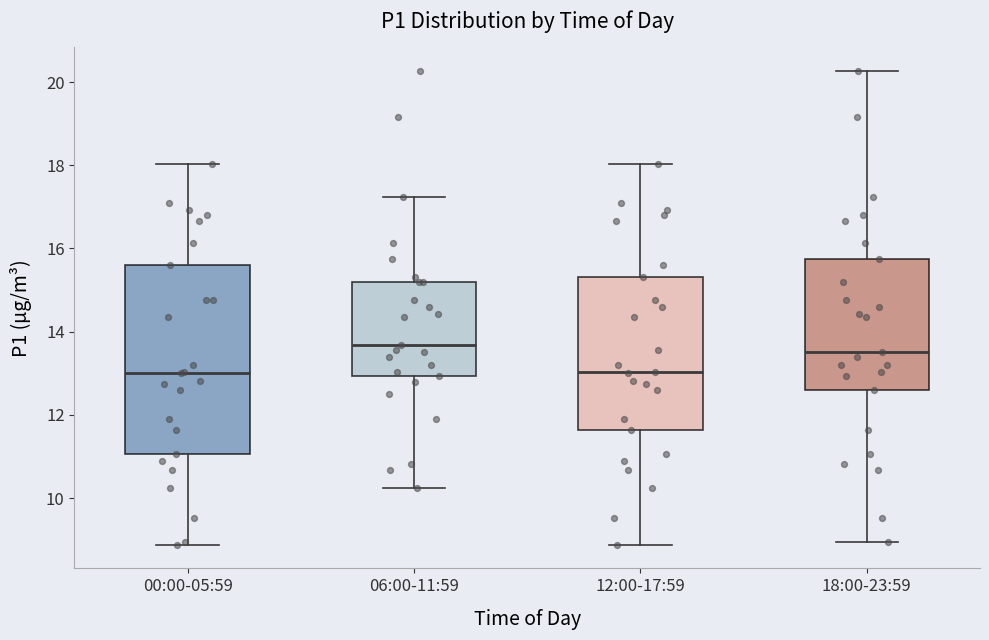

Where is the lower edge of the box for 18:00-23:59 on the y-axis? The values are not printed on the chart, so give them approximately, as read against the axis.

12.6